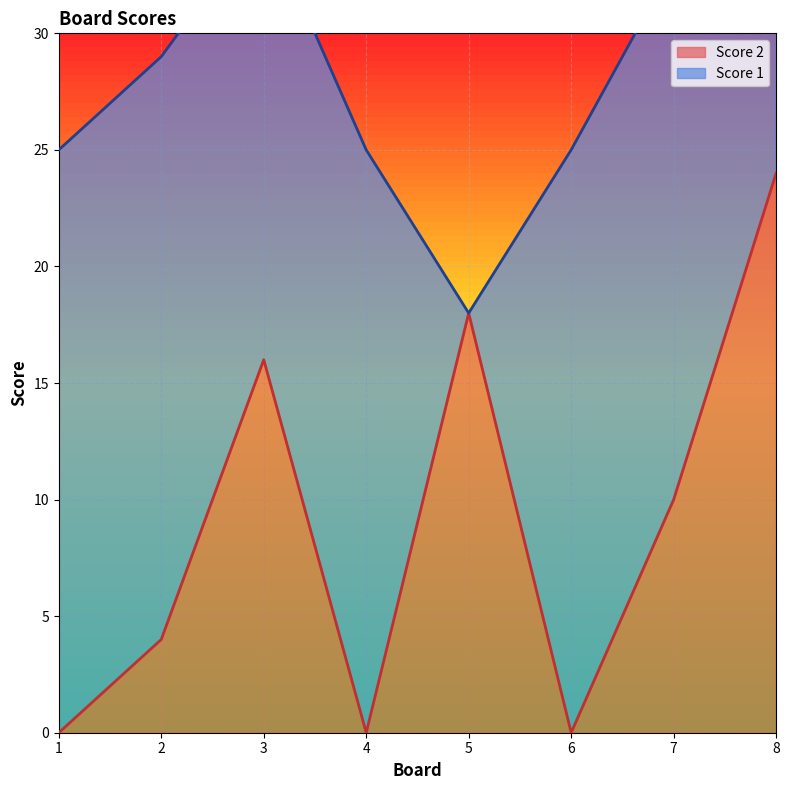

Reading left to right, transcribe all the data shown in this chart.

0	4	16	0	18	0	10	24